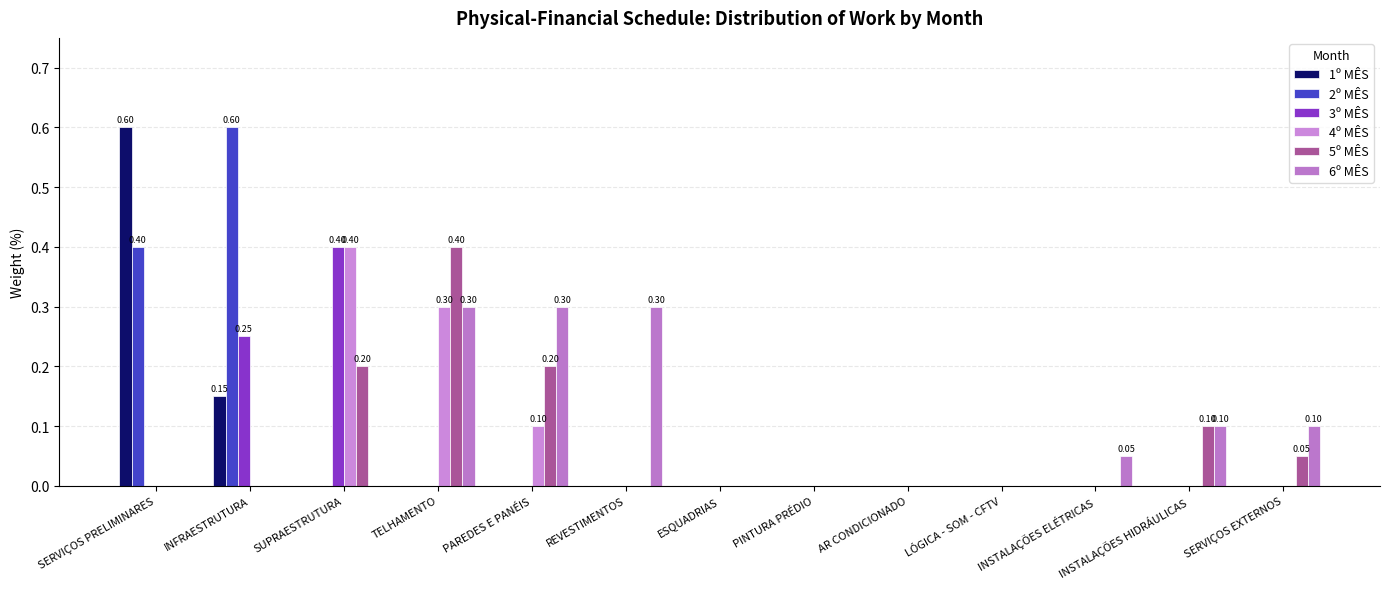

How many series are shown in this chart?

6